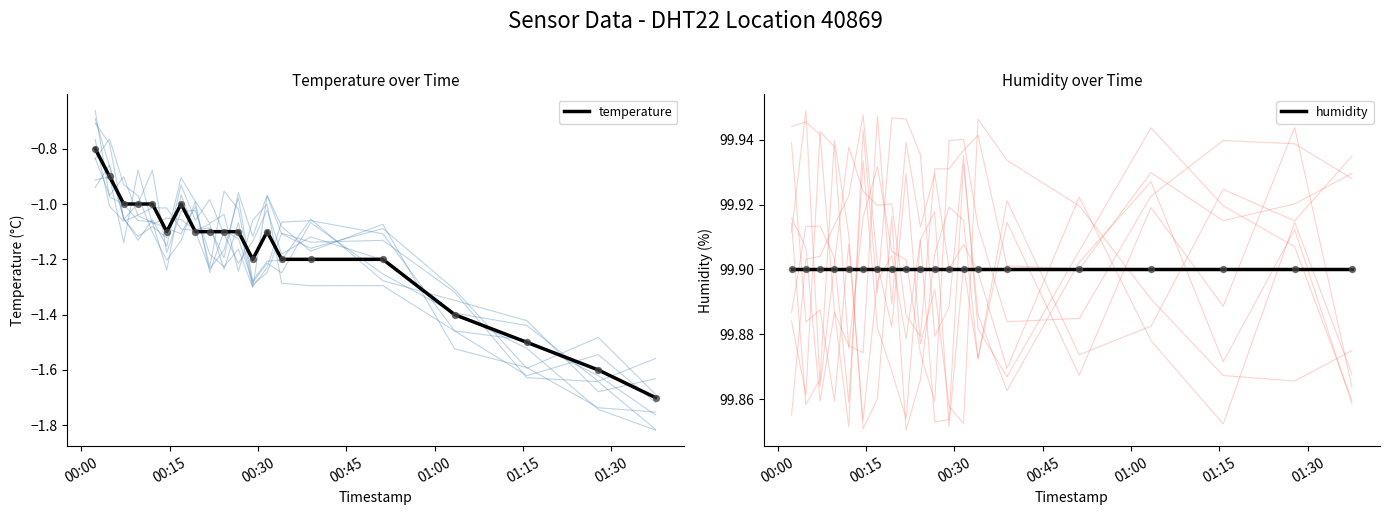

Is the value of humidity at 00:00 greater than the value of temperature at 12?

Yes